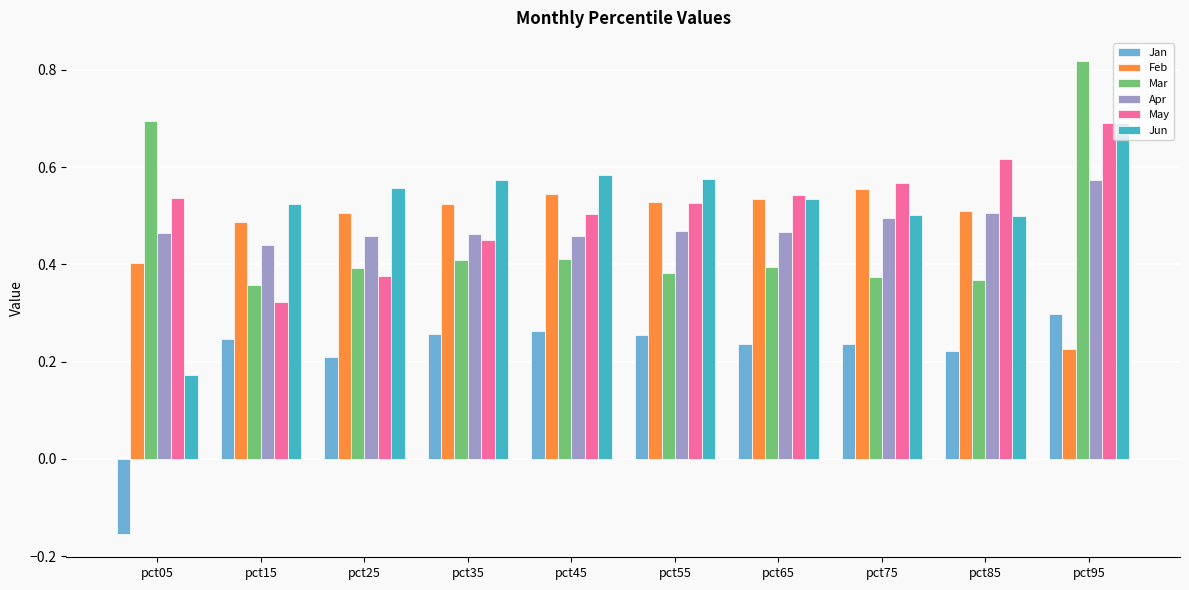

How many negative values does the Jan series have?

1